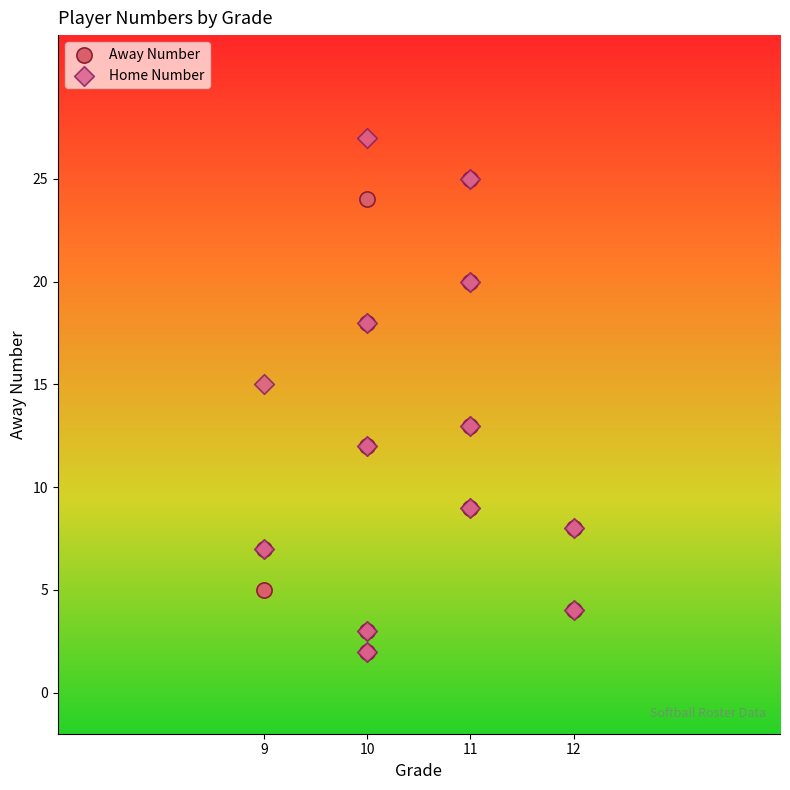

What are all the series names shown in the legend?

Away Number, Home Number